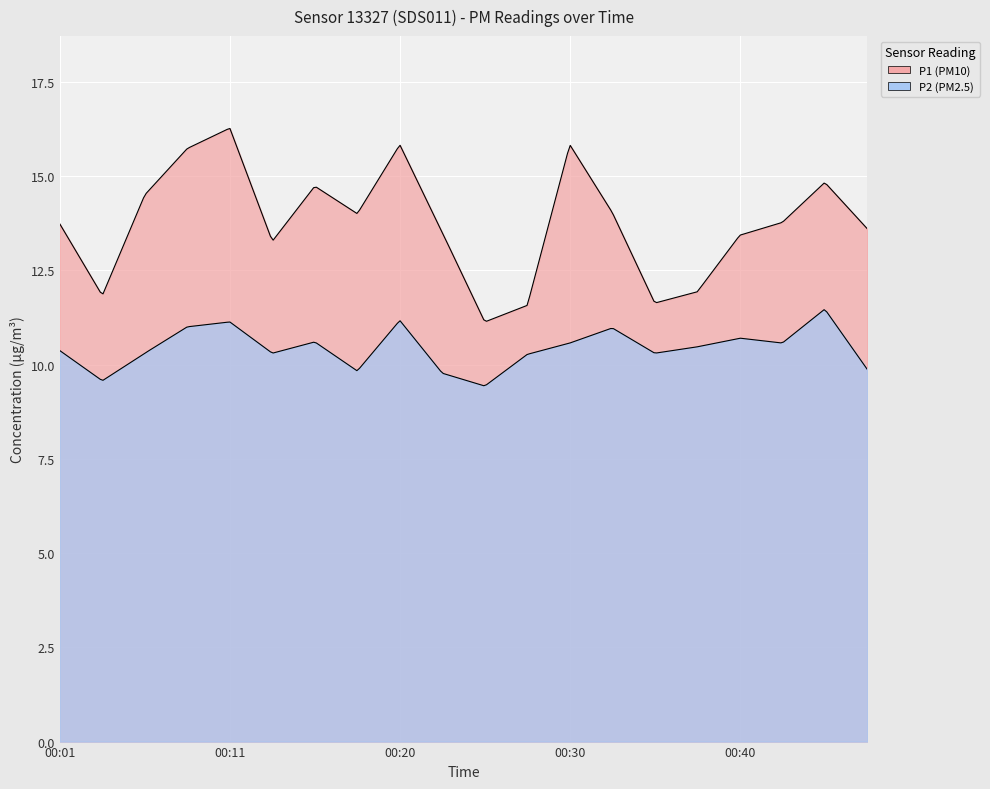

What is the spread (max minus min) of values at 00:06?

4.2